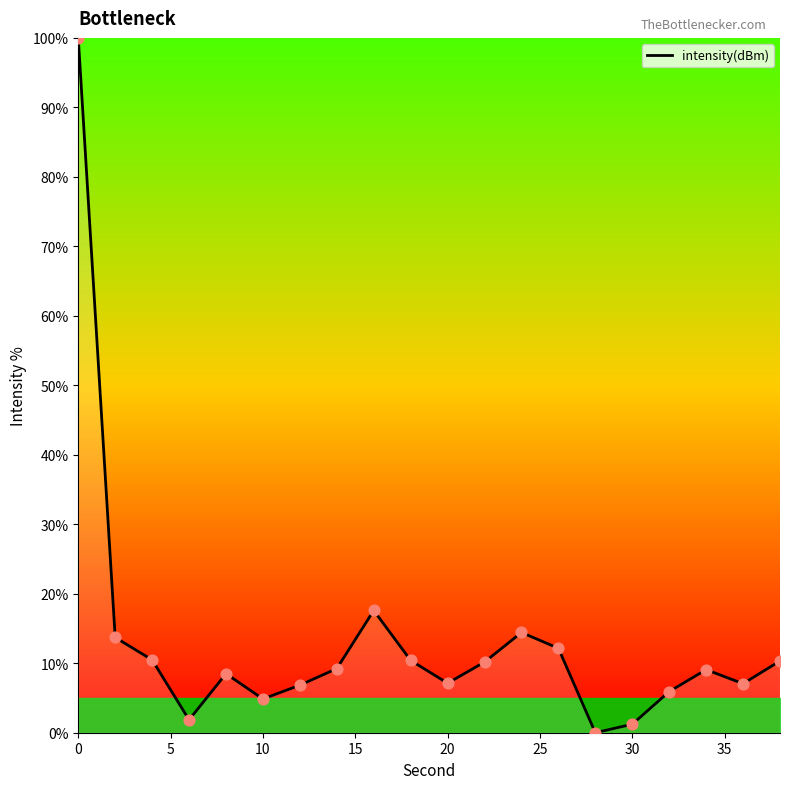

What is the difference between the maximum and minimum values?

100.0